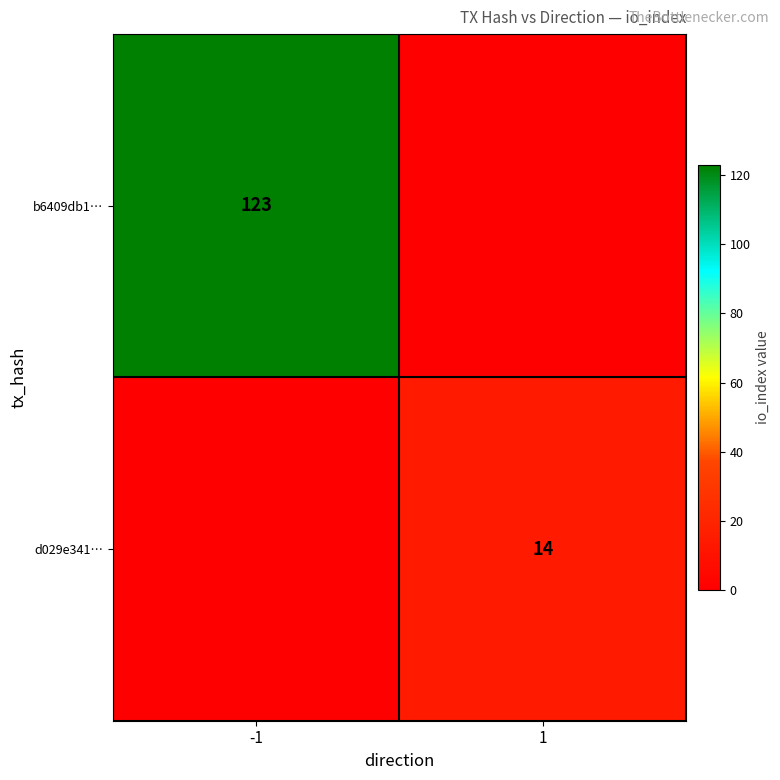

The d029e341… series shows 14 at 1. True or false?

True